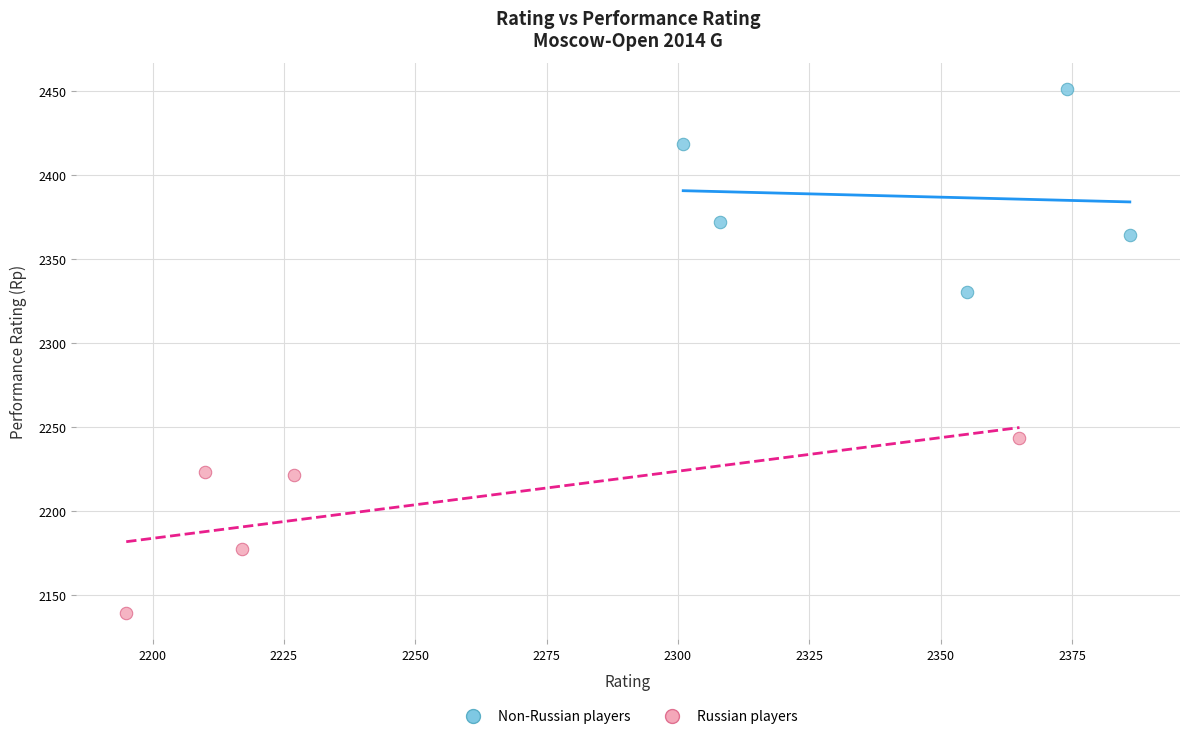

Which series has the widest spread of Y values?

Non-Russian players